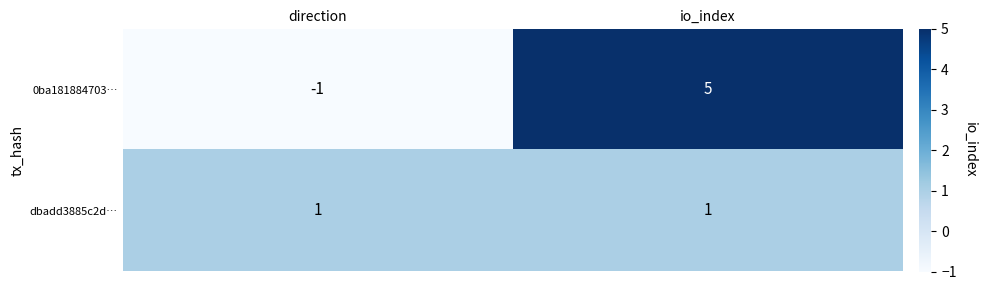

How many categories are shown in the chart?

2